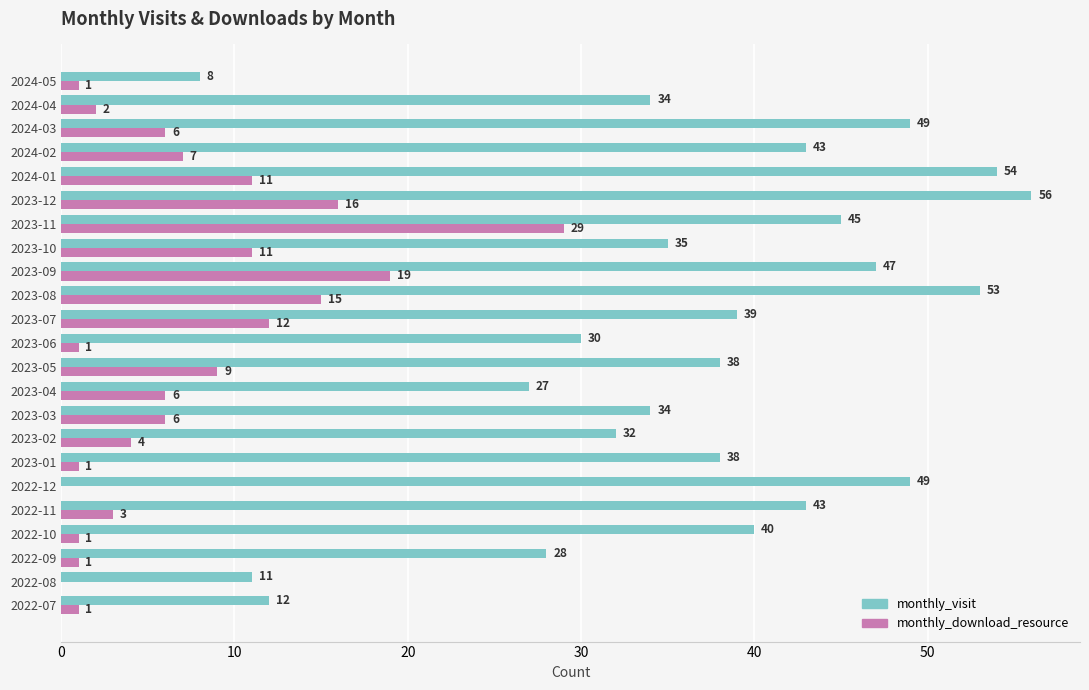

What value does the monthly_visit series have at 2024-01, to the nearest 10?

50